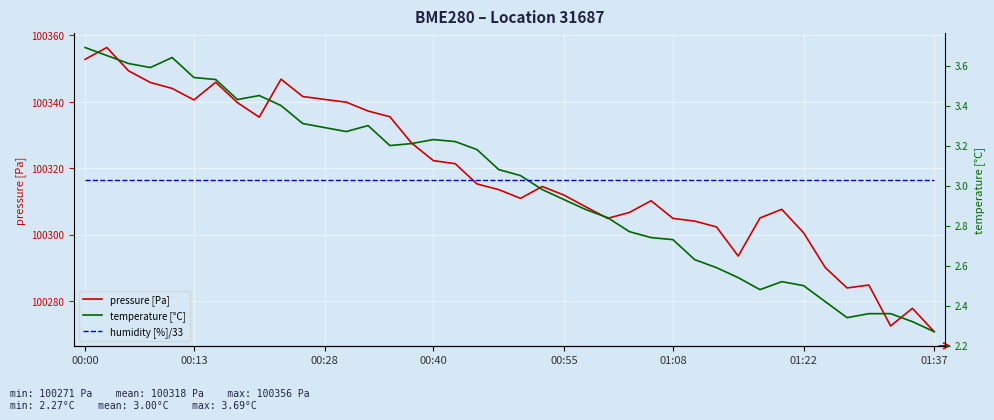

True or false: temperature [°C] and pressure [Pa] cross at least once.

False